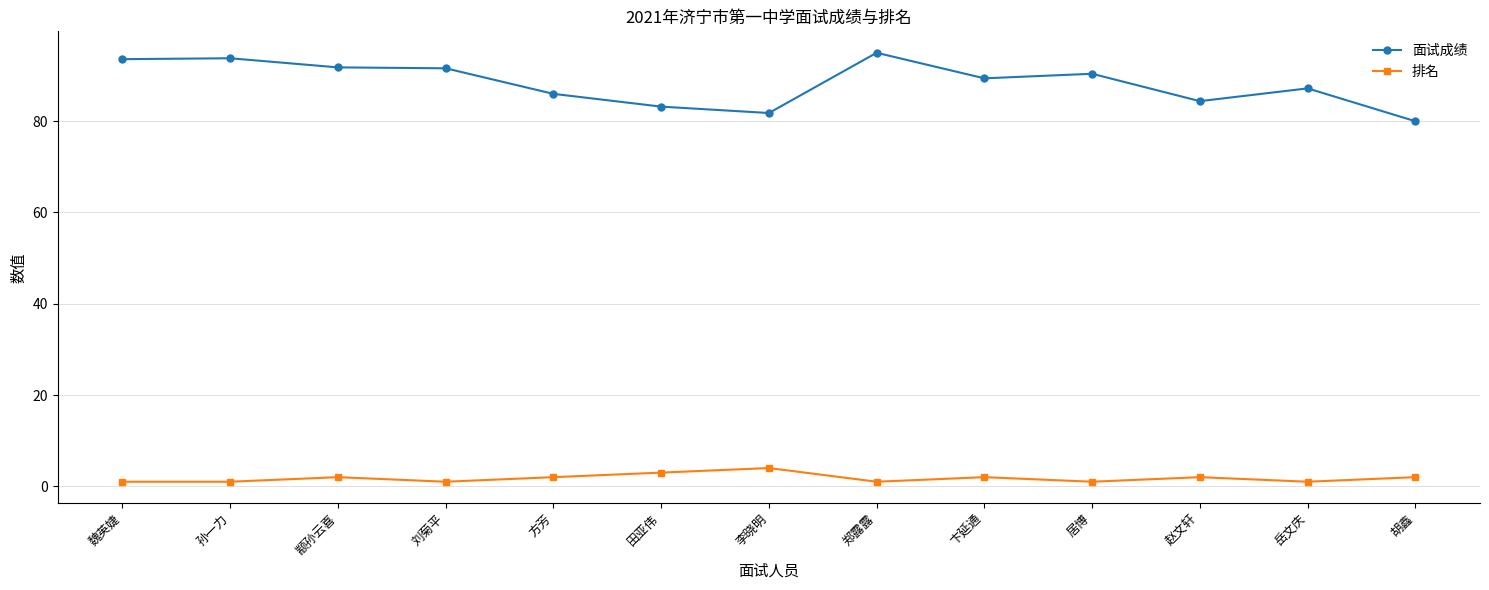

Is this an area chart (filled region under the line)?

No